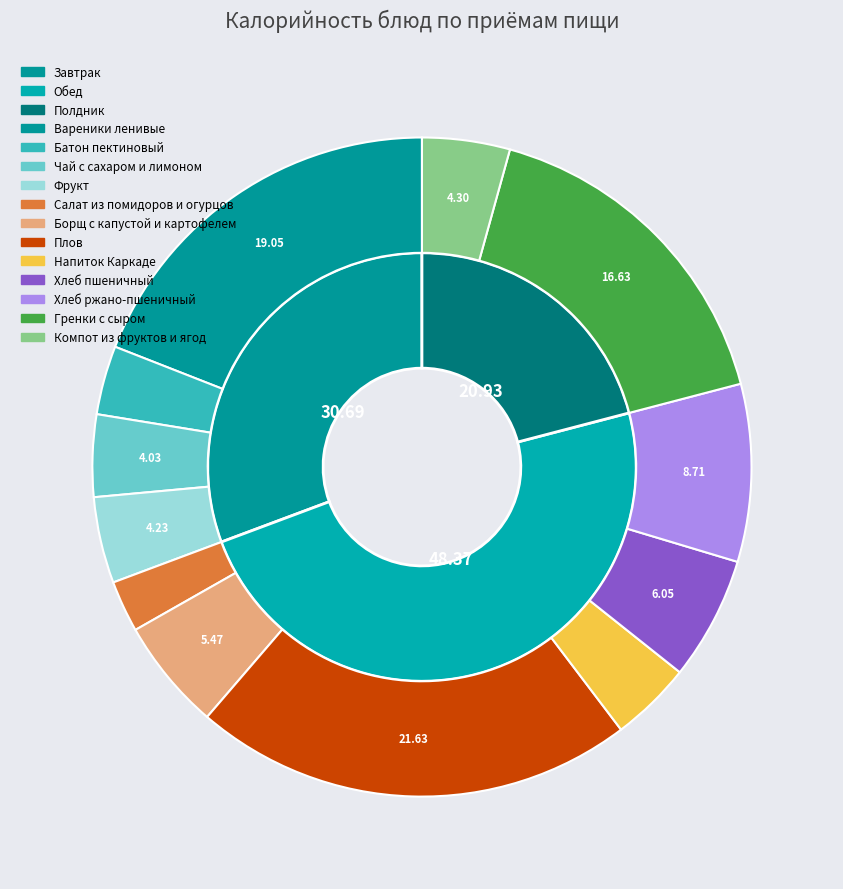

True or false: Салат из помидоров и огурцов accounts for 1% of the total.

False